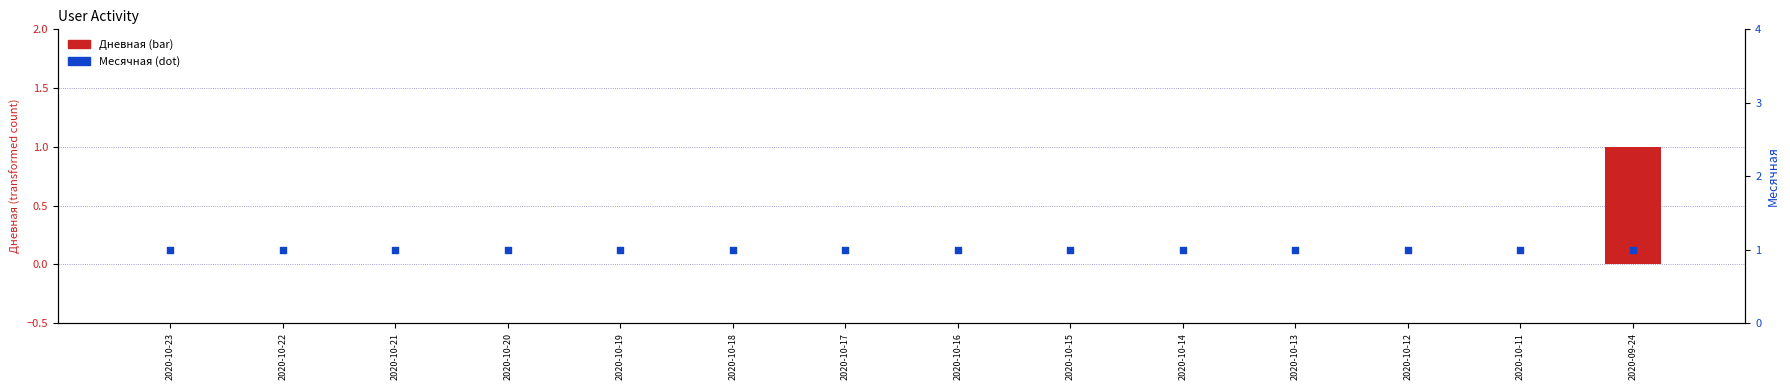

Which series has the largest Y range (max minus min)?

Дневная